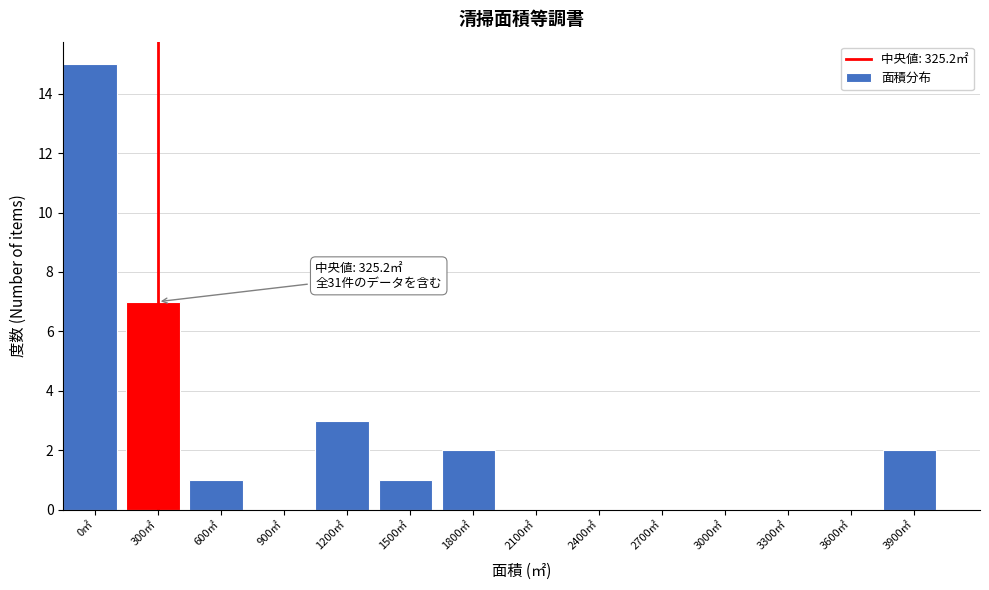

Reading left to right, list all the values displayed in this chart.

0㎡=15	300㎡=7	600㎡=1	900㎡=0	1200㎡=3	1500㎡=1	1800㎡=2	2100㎡=0	2400㎡=0	2700㎡=0	3000㎡=0	3300㎡=0	3600㎡=0	3900㎡=2